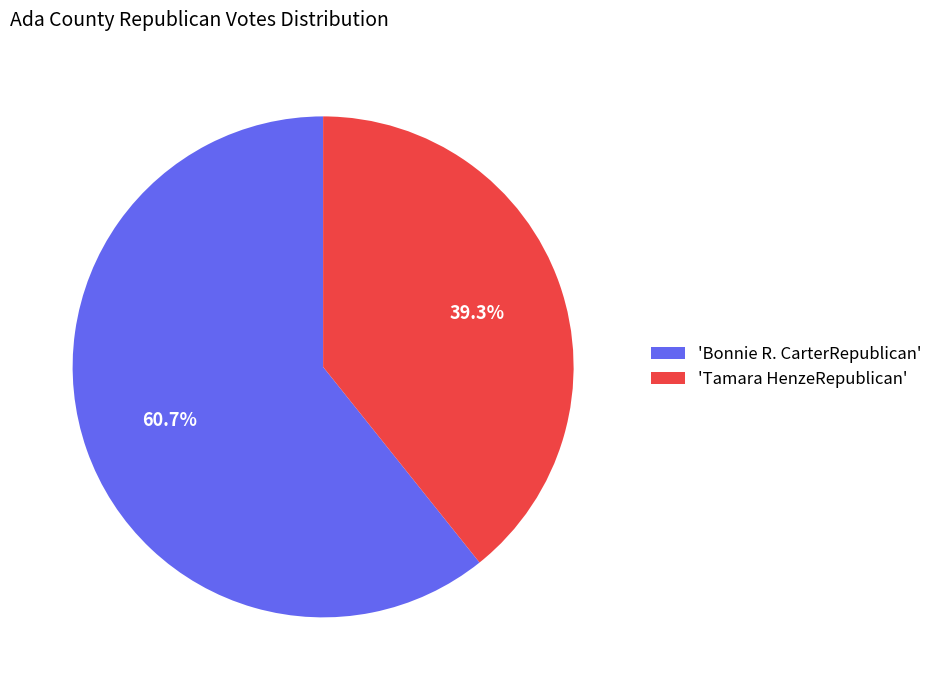

Count the number of slices in the pie.

2